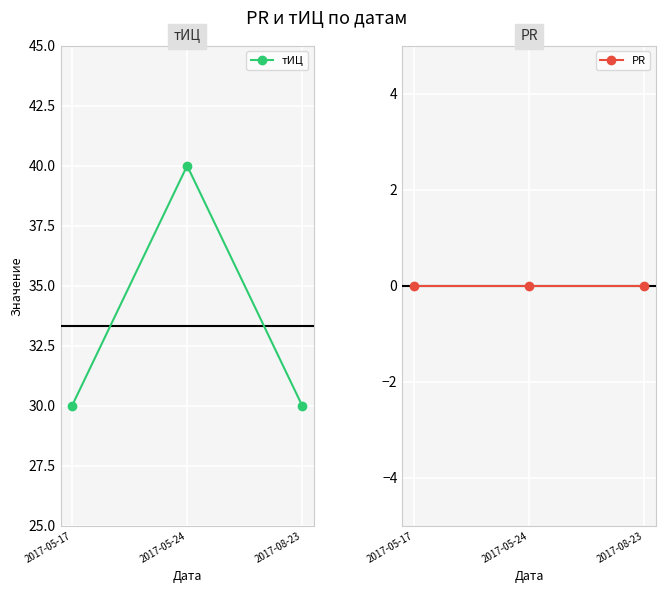

How many lines are shown in the chart?

2